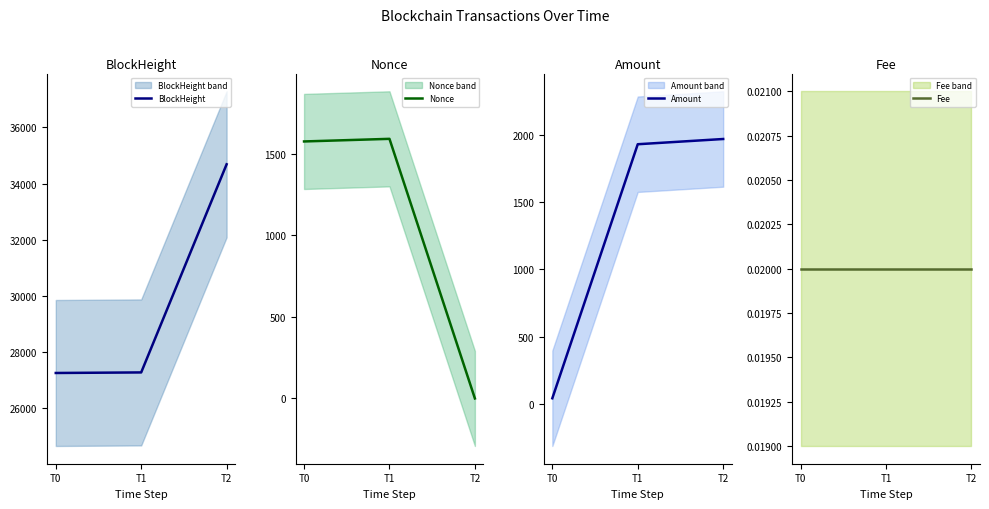

Is this an area chart (filled region under the line)?

No